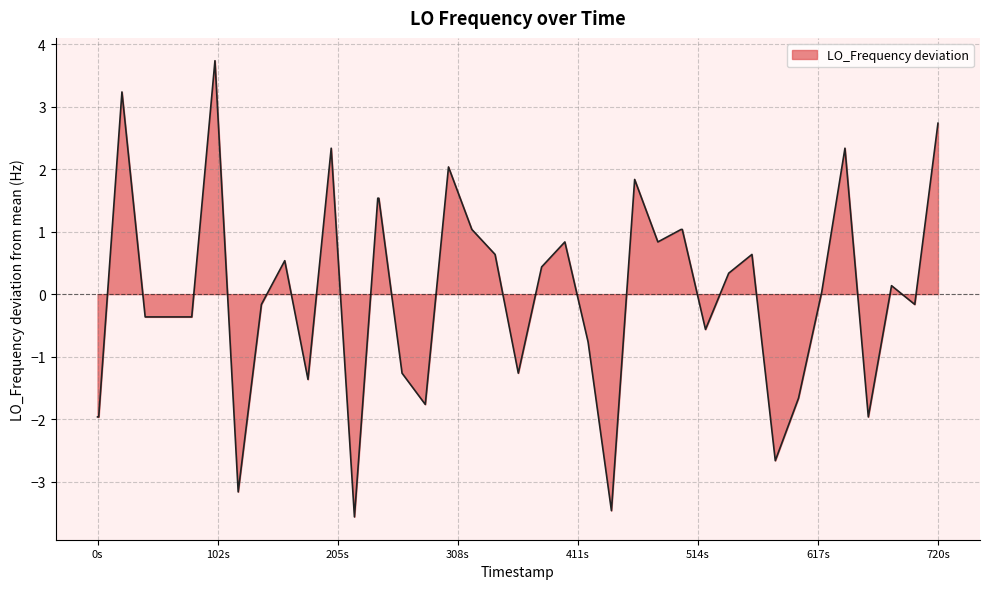

What is the maximum value shown in the chart?

3.7